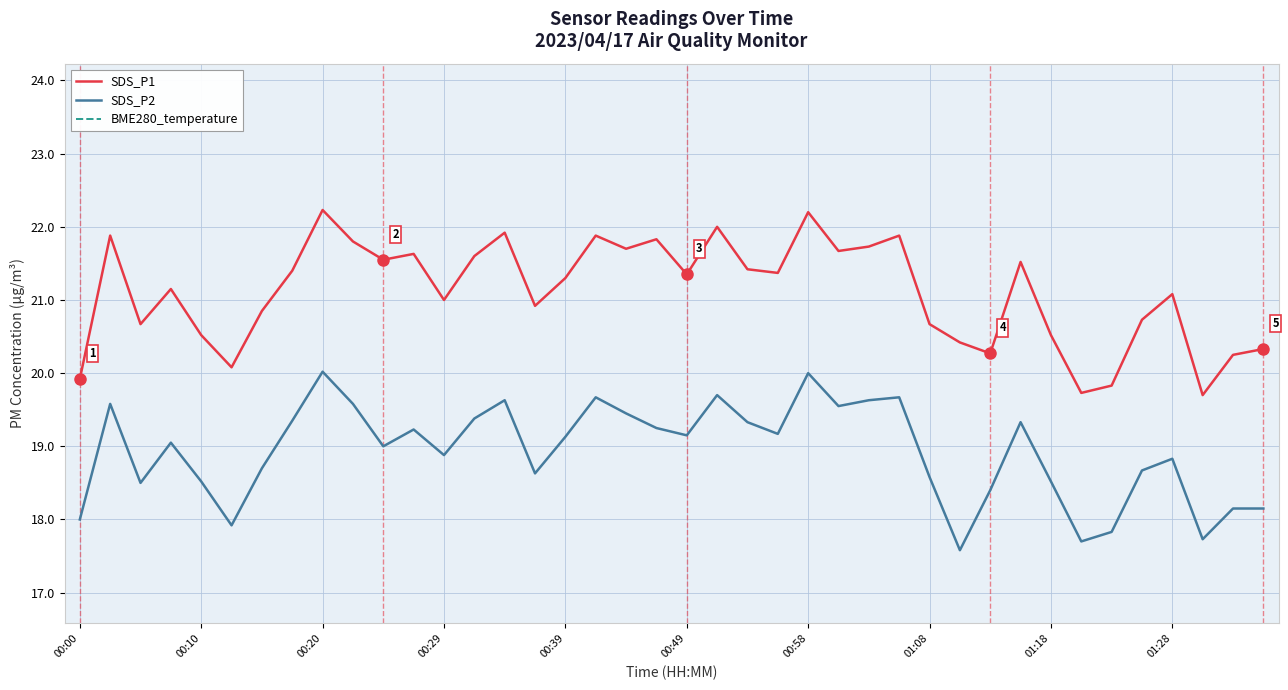

What is the lowest value of the SDS_P1 series?

19.7